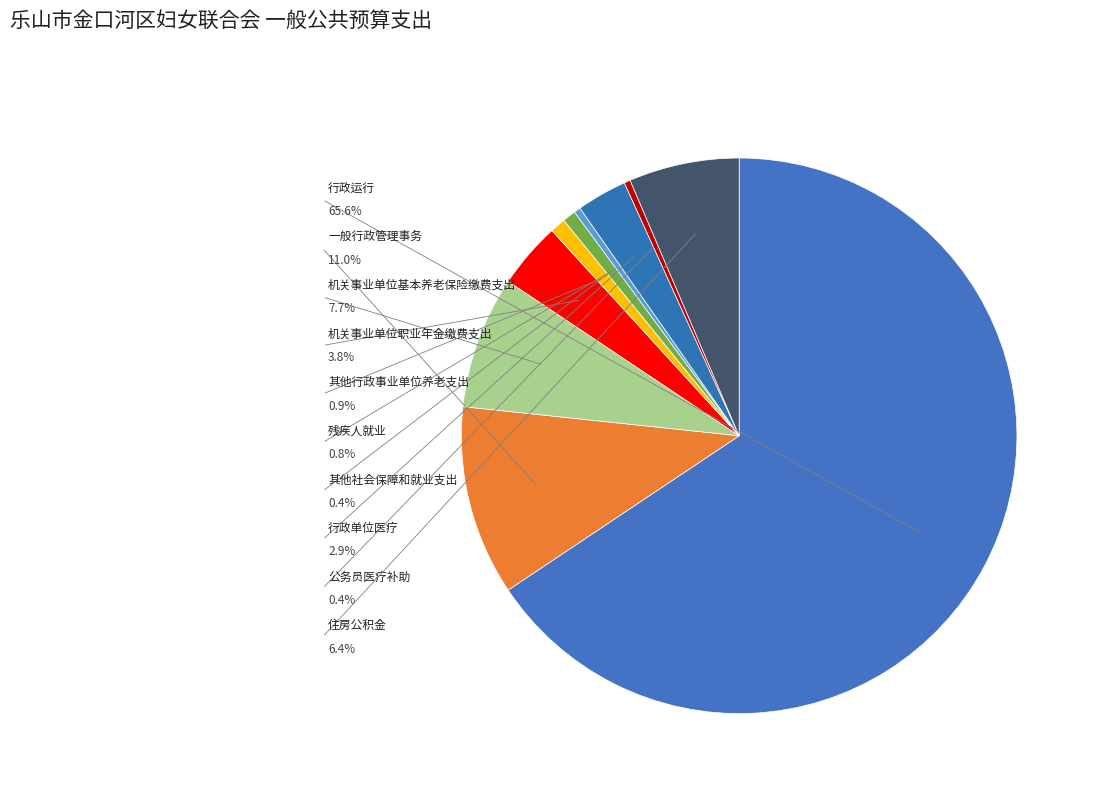

Is there a majority slice in this chart?

Yes